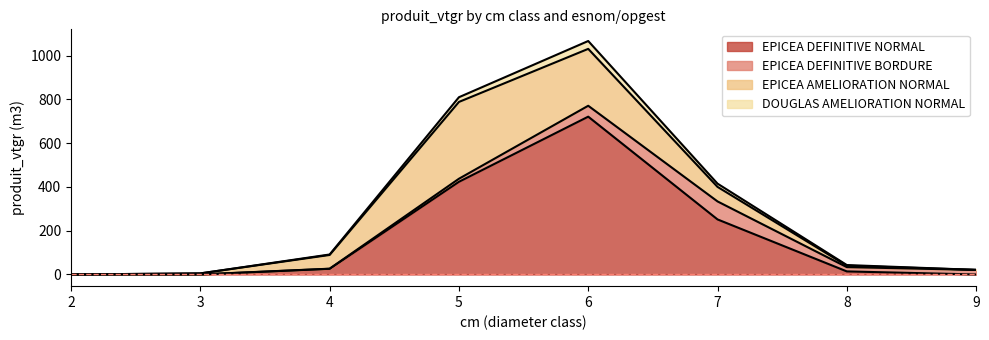

How many lines are shown in the chart?

4